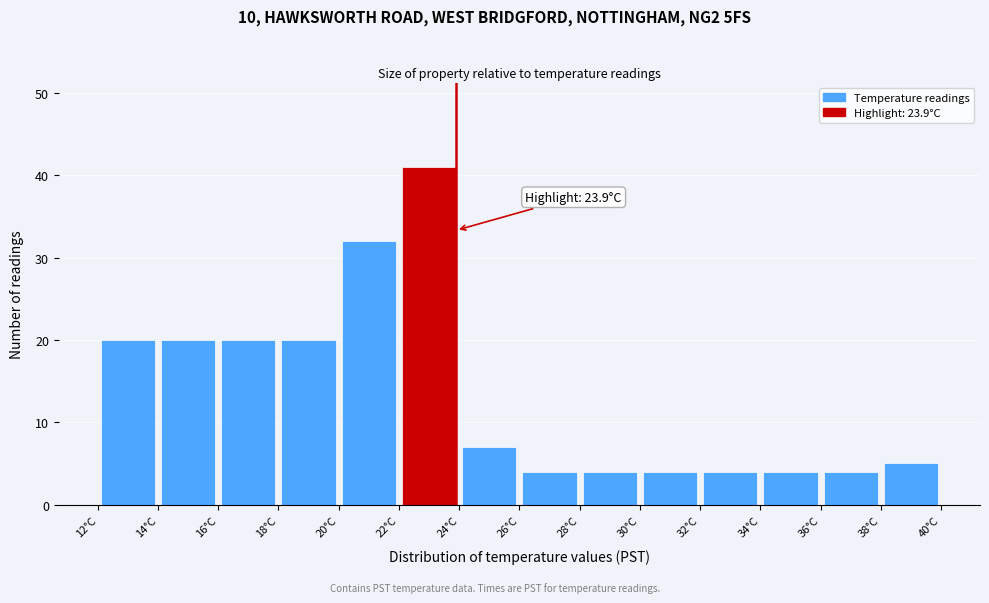

Over which range of the x-axis is the bar tallest?

22 to 24